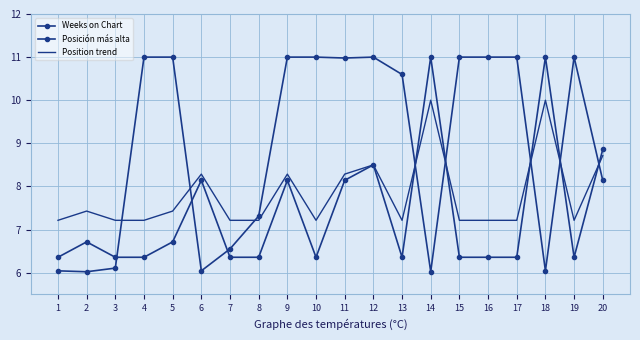

Reading right to left, extract all data points from this chart.

Weeks on Chart: 8.1	11.0	6.0	11.0	11.0	11.0	6.0	10.6	11.0	11.0	11.0	11.0	7.3	6.6	6.0	11.0	11.0	6.1	6.0	6.0
Posición más alta: 8.9	6.4	11.0	6.4	6.4	6.4	11.0	6.4	8.5	8.1	6.4	8.1	6.4	6.4	8.1	6.7	6.4	6.4	6.7	6.4
Position trend: 8.7	7.2	10.0	7.2	7.2	7.2	10.0	7.2	8.5	8.3	7.2	8.3	7.2	7.2	8.3	7.4	7.2	7.2	7.4	7.2